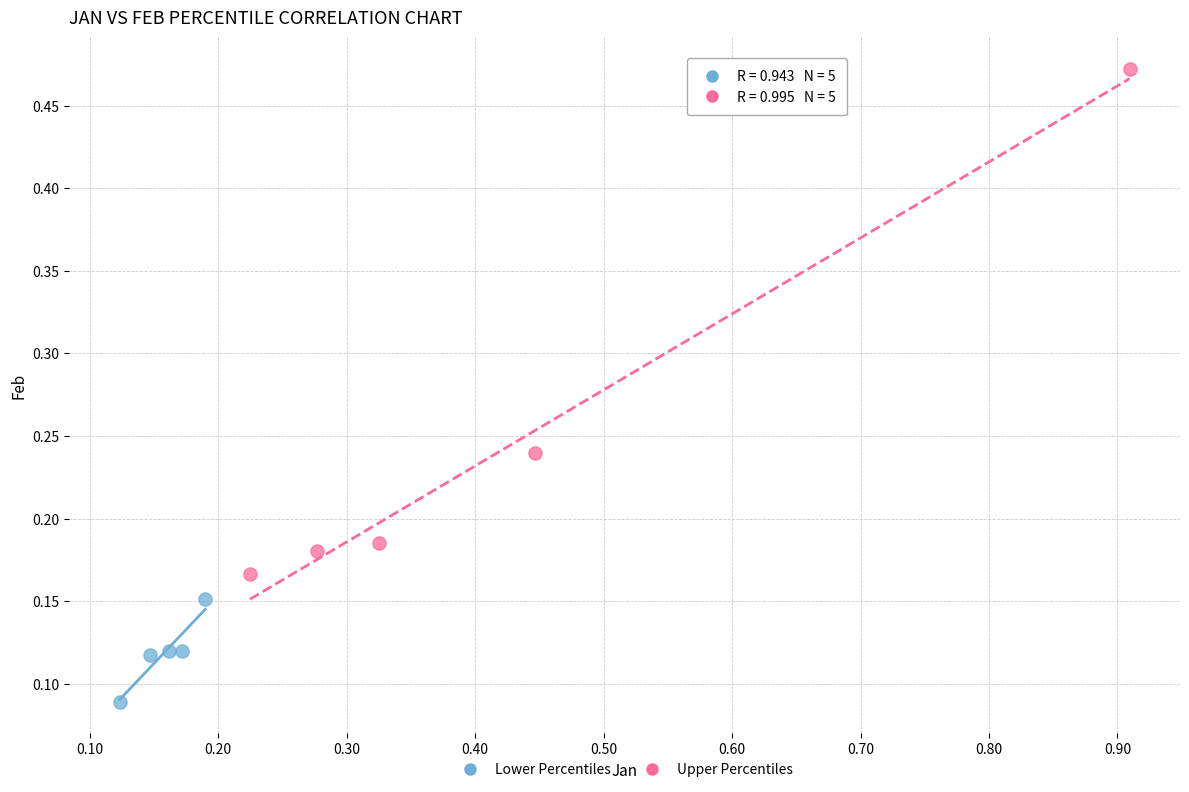

Which series reaches the maximum Y coordinate?

Upper Percentiles